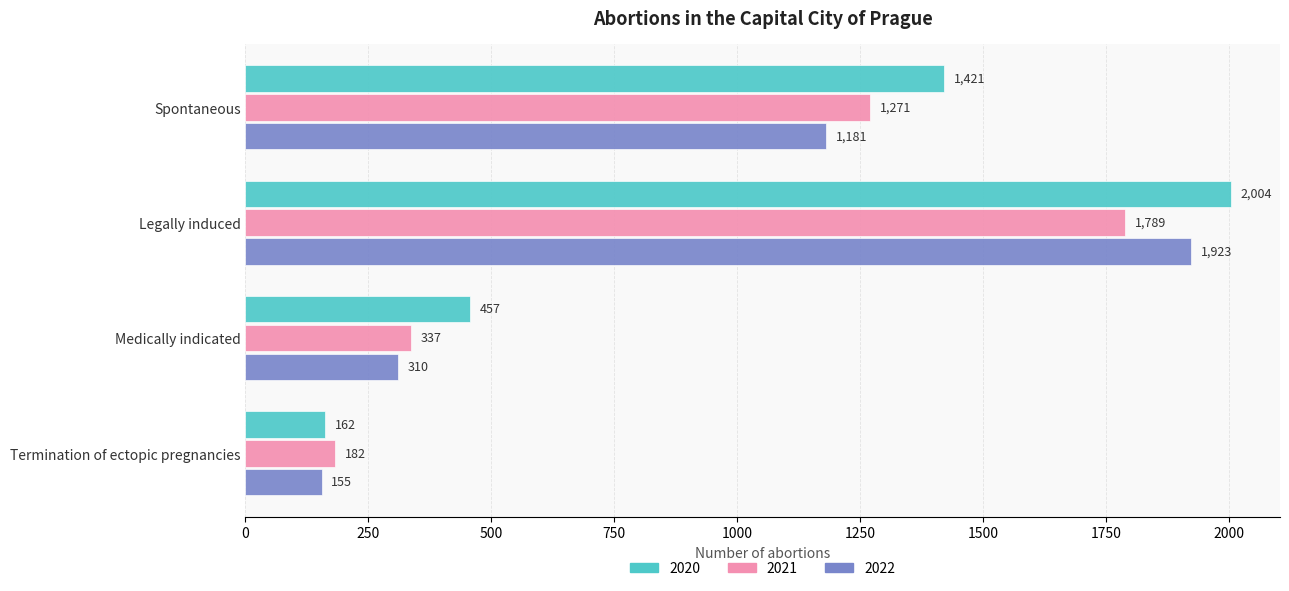

Between Legally induced and Medically indicated, which series saw the biggest shift?

2022